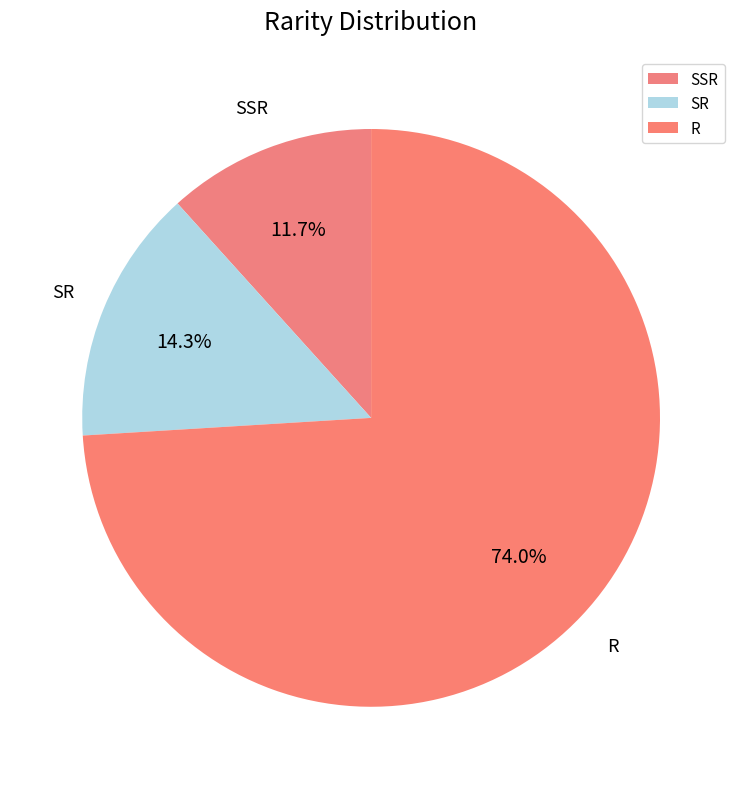

Rank the categories by value from highest to lowest.

R, SR, SSR